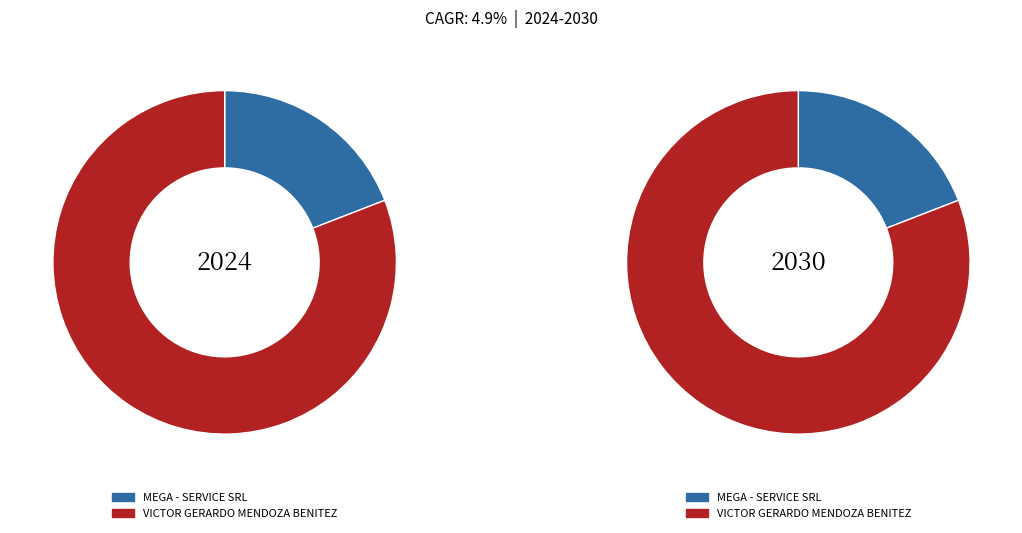

Rank the categories by value from lowest to highest.

MEGA - SERVICE SRL, VICTOR GERARDO MENDOZA BENITEZ